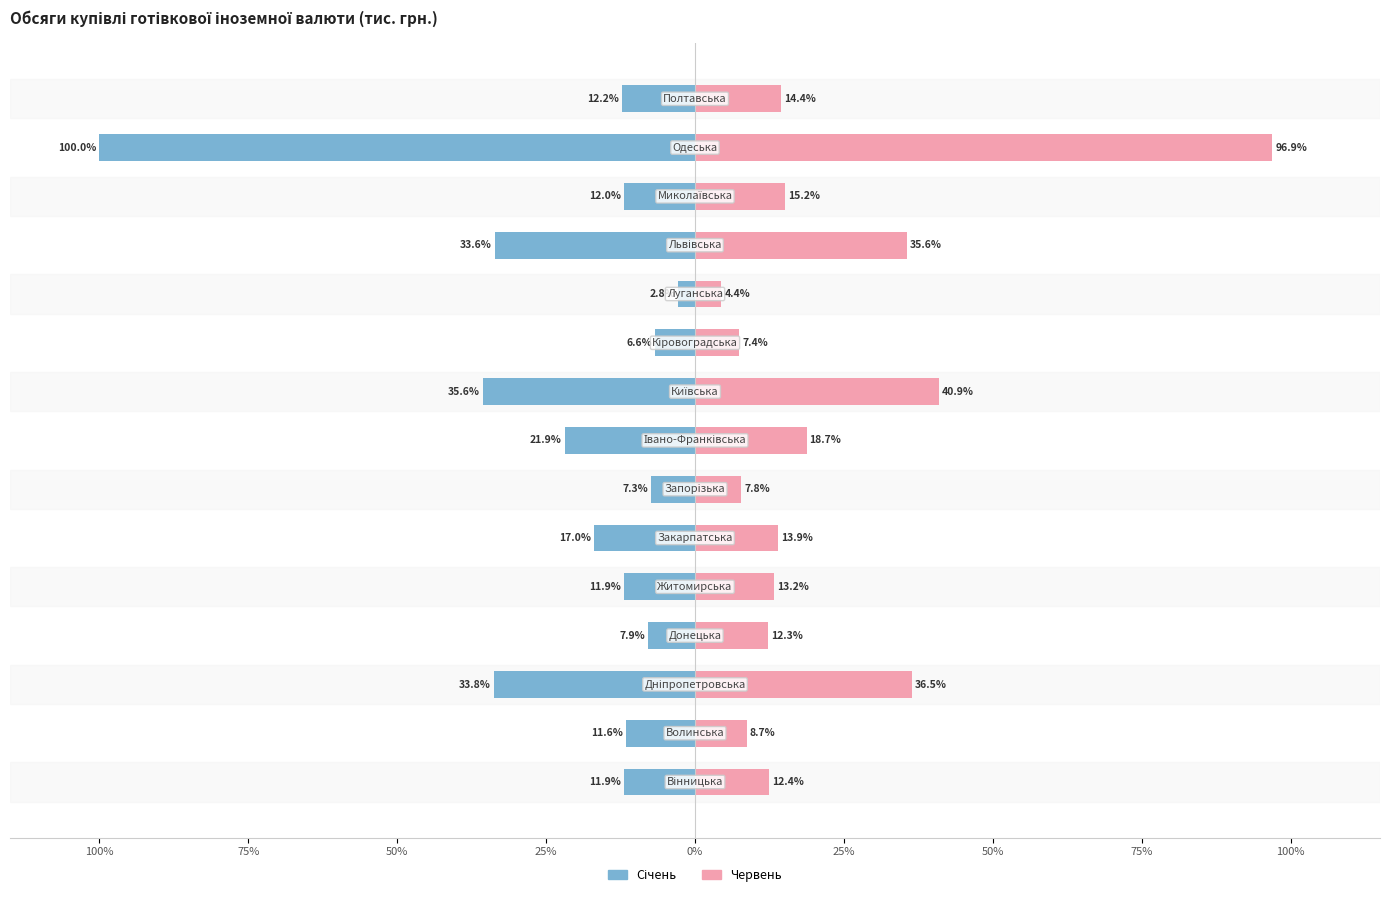

Reading left to right, extract all data points from this chart.

Січень: -11.9	-11.6	-33.8	-7.9	-11.9	-17.0	-7.3	-21.9	-35.6	-6.6	-2.8	-33.6	-12.0	-100.0	-12.2
Червень: 12.4	8.7	36.5	12.3	13.2	13.9	7.8	18.7	40.9	7.4	4.4	35.6	15.2	96.9	14.4